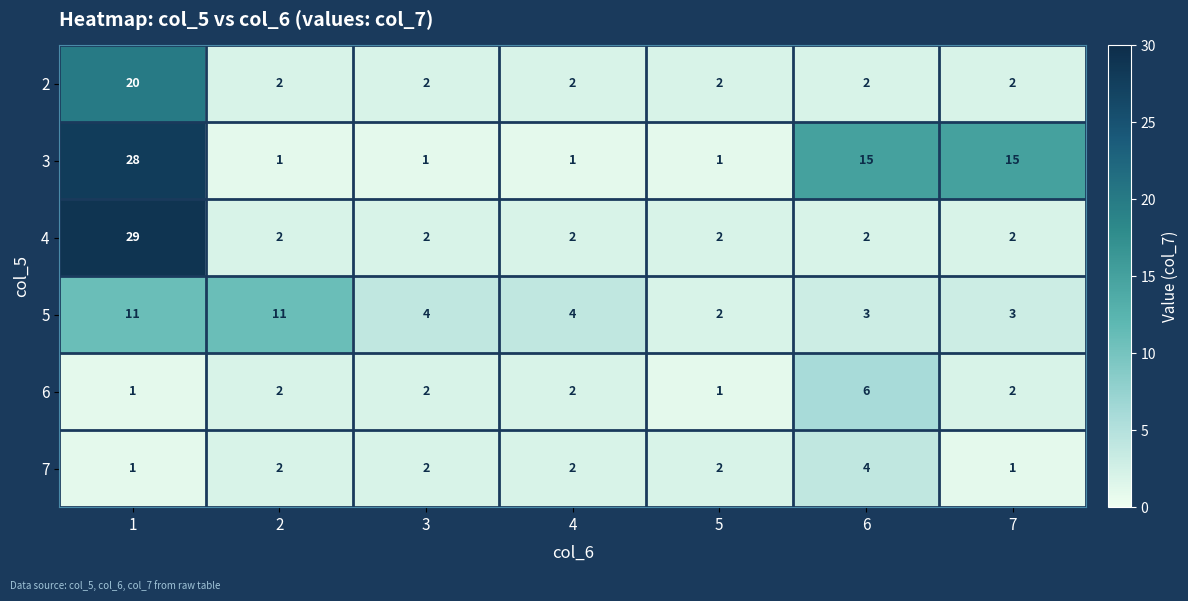

Count the number of categories in the chart.

7